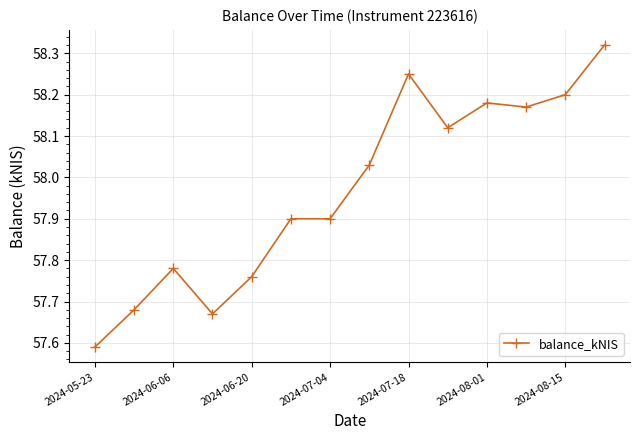

What is the difference between the maximum and minimum values?

0.7